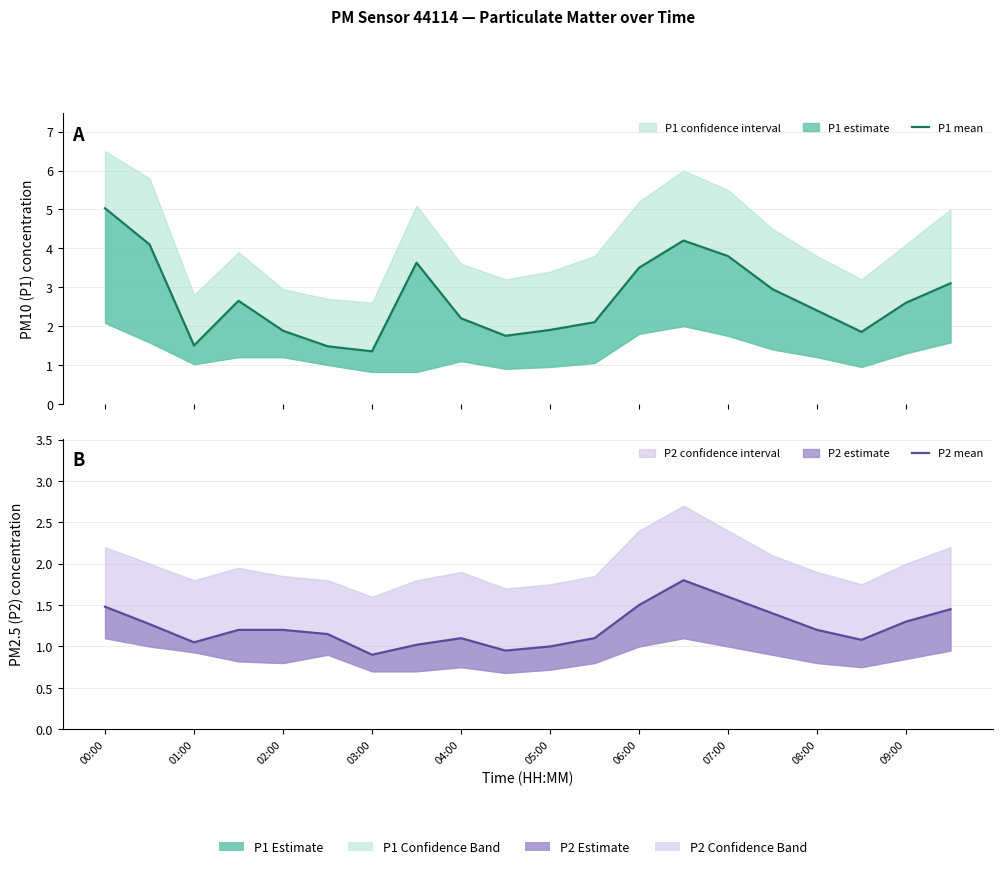

True or false: P1 mean and P2 mean intersect in this chart.

False